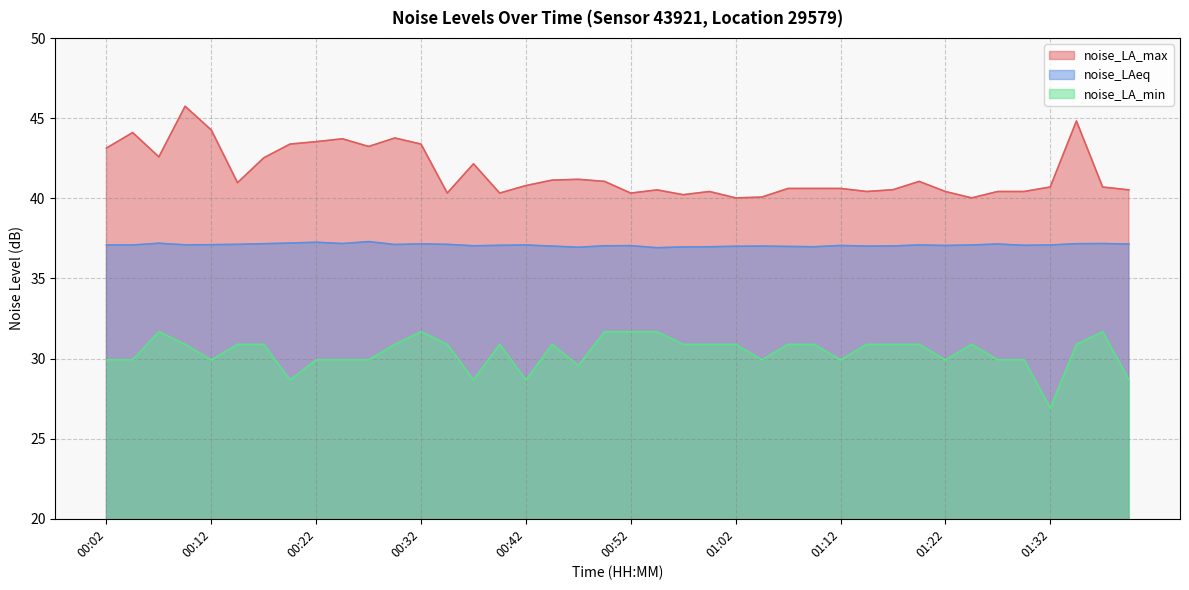

What is the value of the noise_LAeq point at the 19th from the left?

37.0